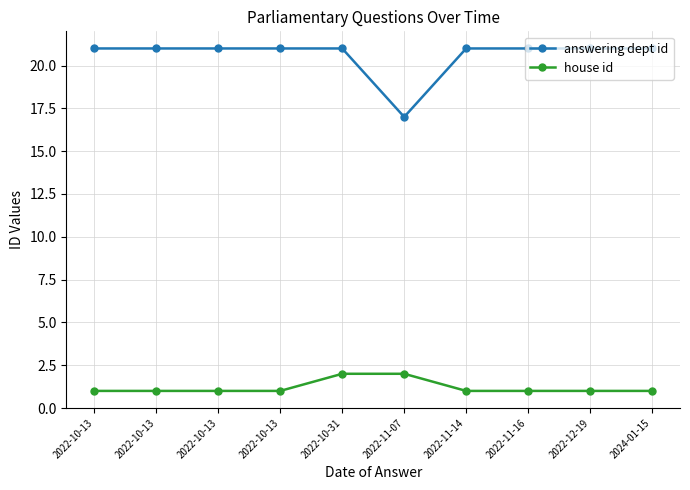

Is it true that house id equals 2 at 2022-11-16?

False